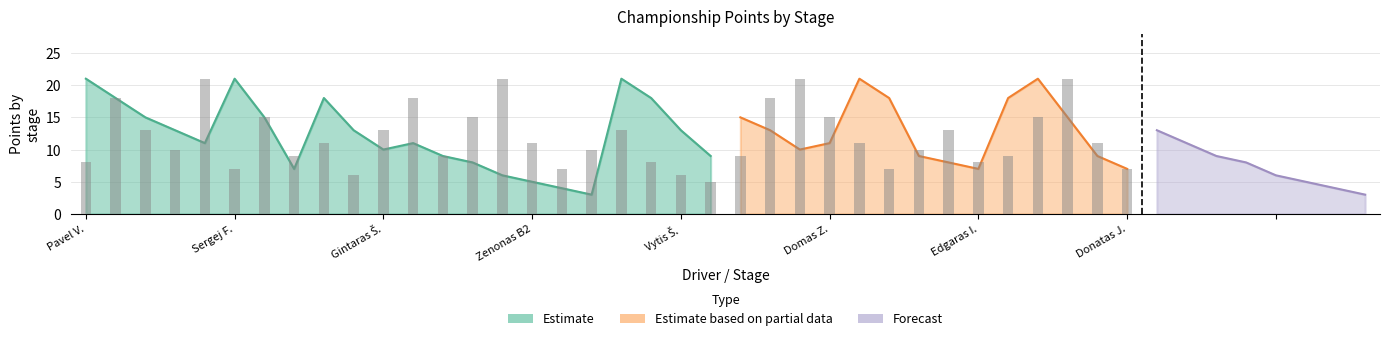

What is the value of the Estimate bar at the 27th from the left?

21